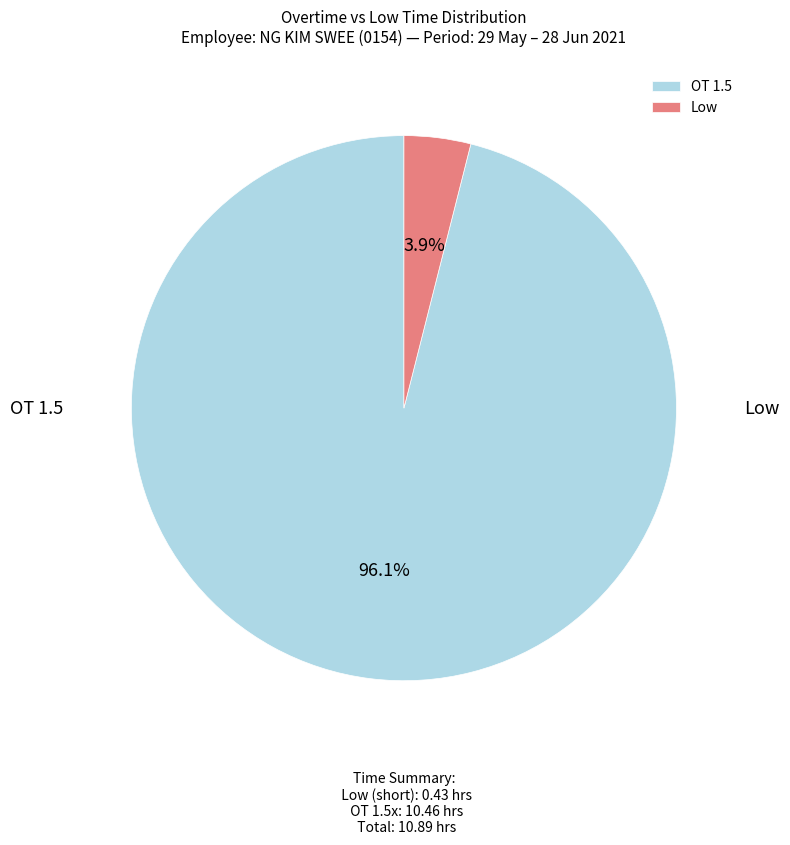

What percentage is the OT 1.5 slice, to the nearest percent?

96%